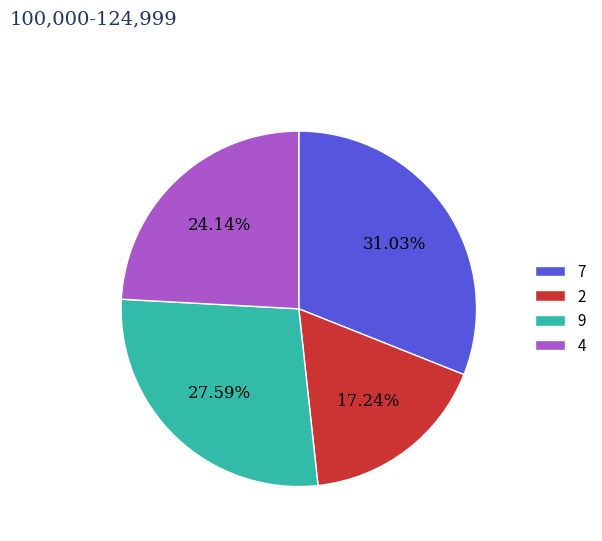

How many slices are in this pie chart?

4